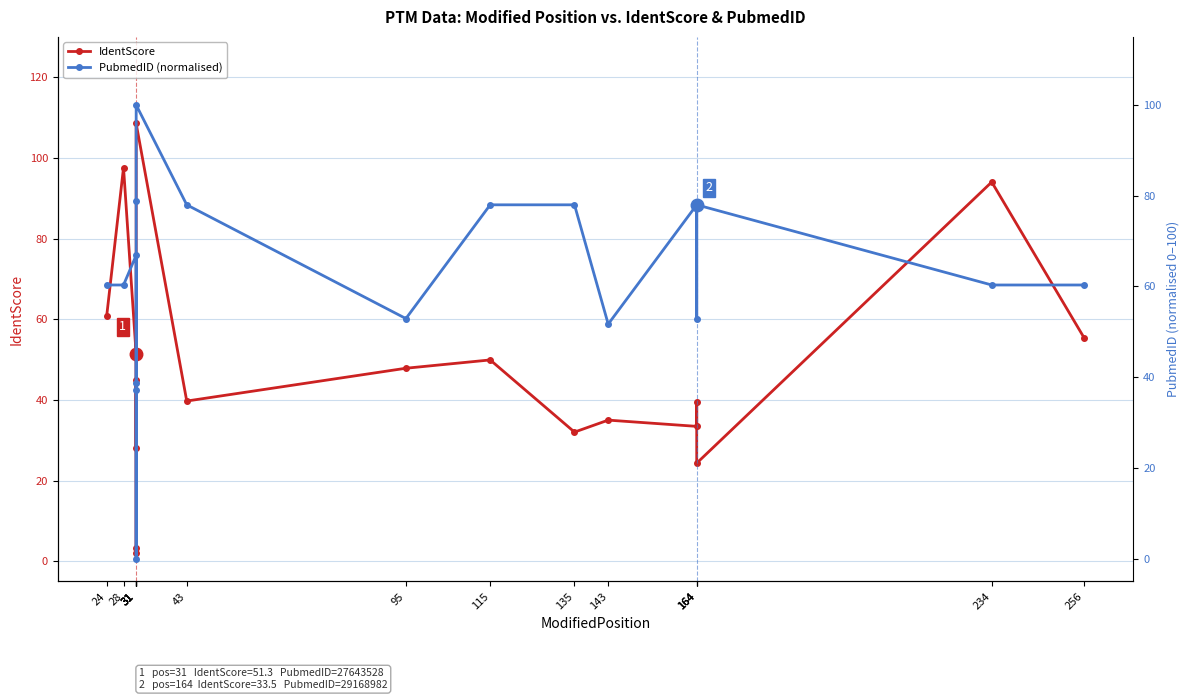

True or false: IdentScore has more than 2 interior local peaks.

True